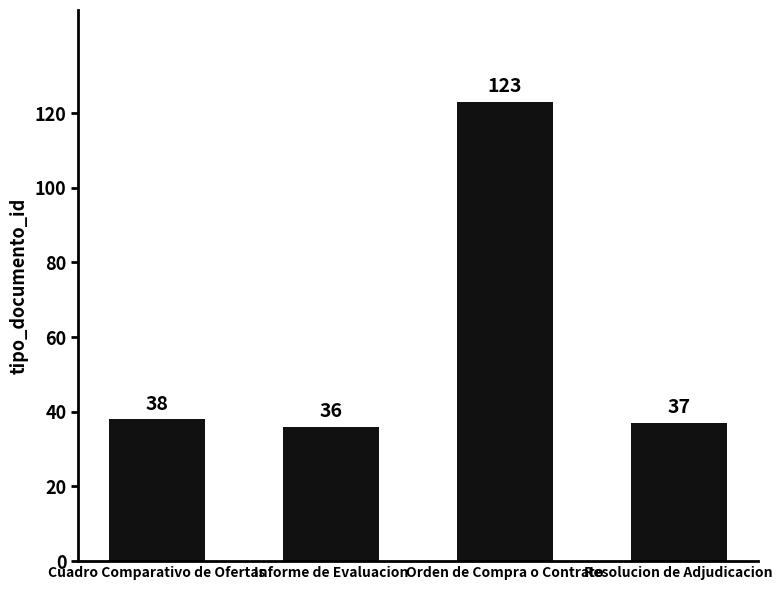

Reading right to left, extract all data points from this chart.

37	123	36	38